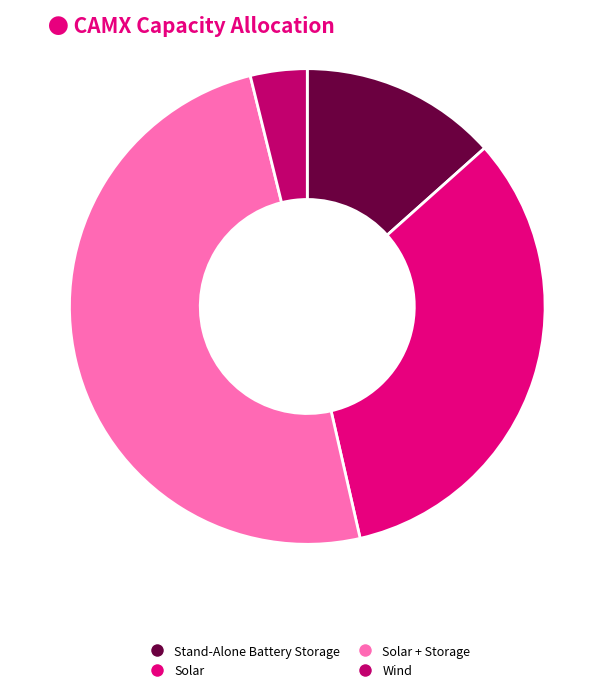

What is the ratio of the value at Solar + Storage to the value at Wind?

12.9